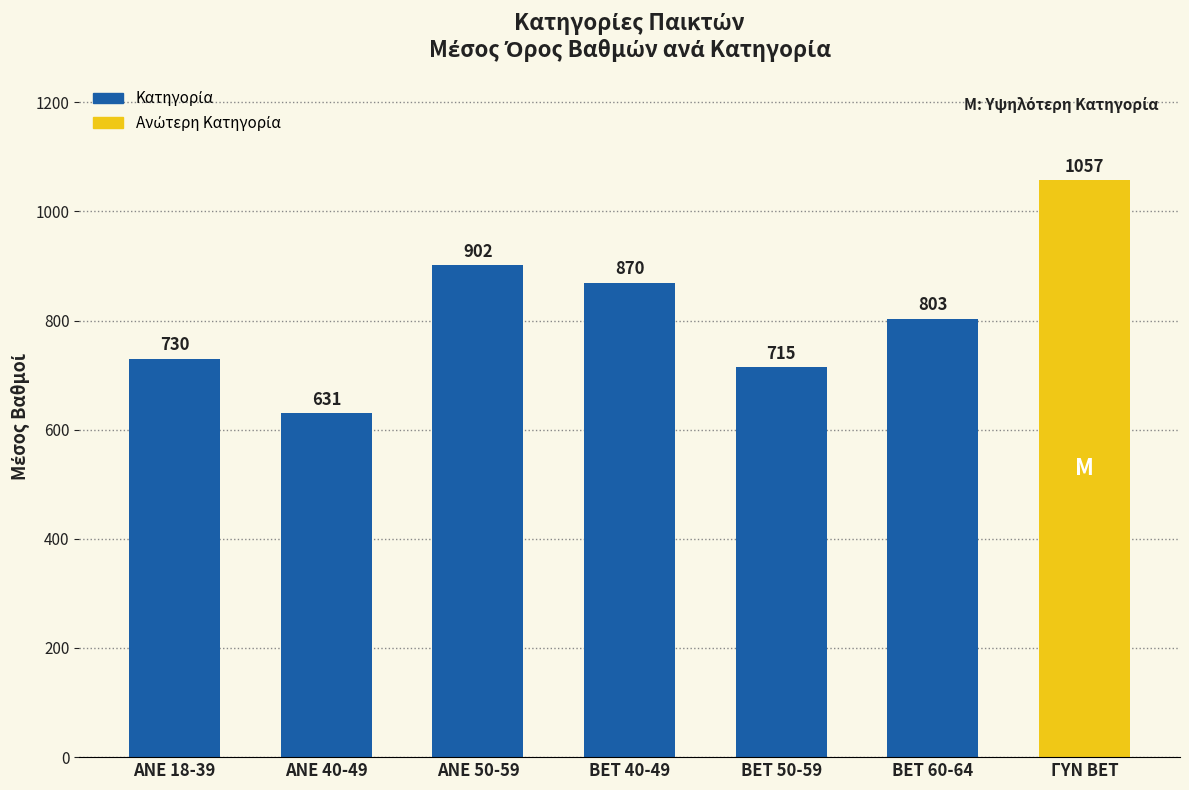

How many values exceed 803?

4